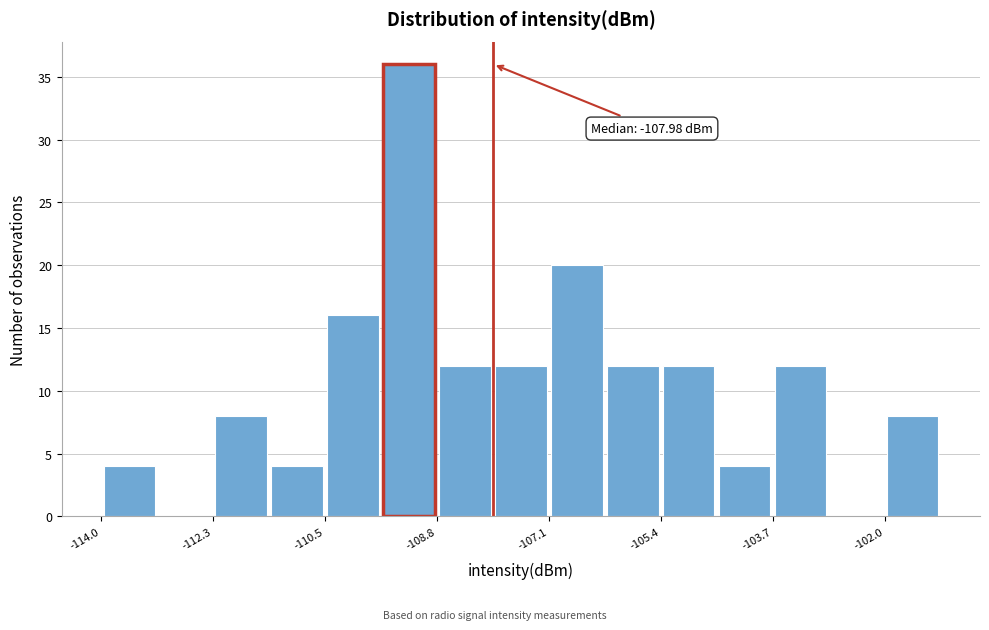

Over which range of the x-axis is the bar tallest?

-109.6 to -108.8